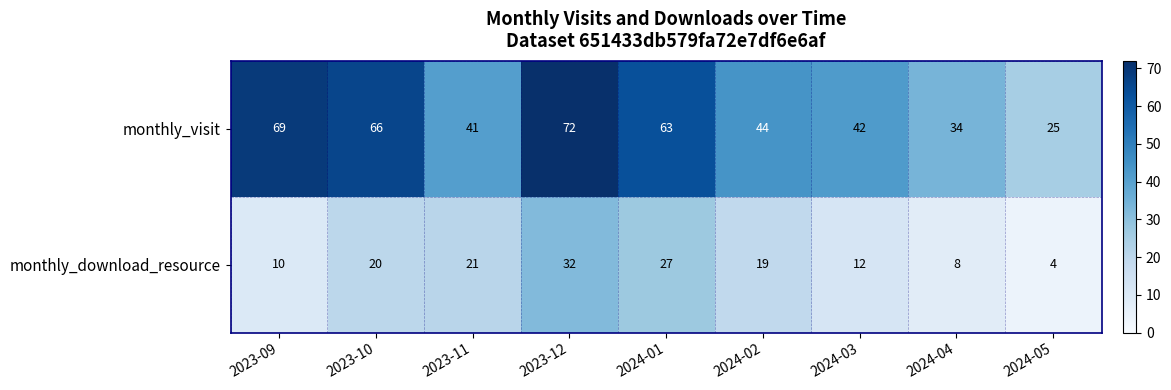

At which category does the chart reach its minimum across all series?

2024-05